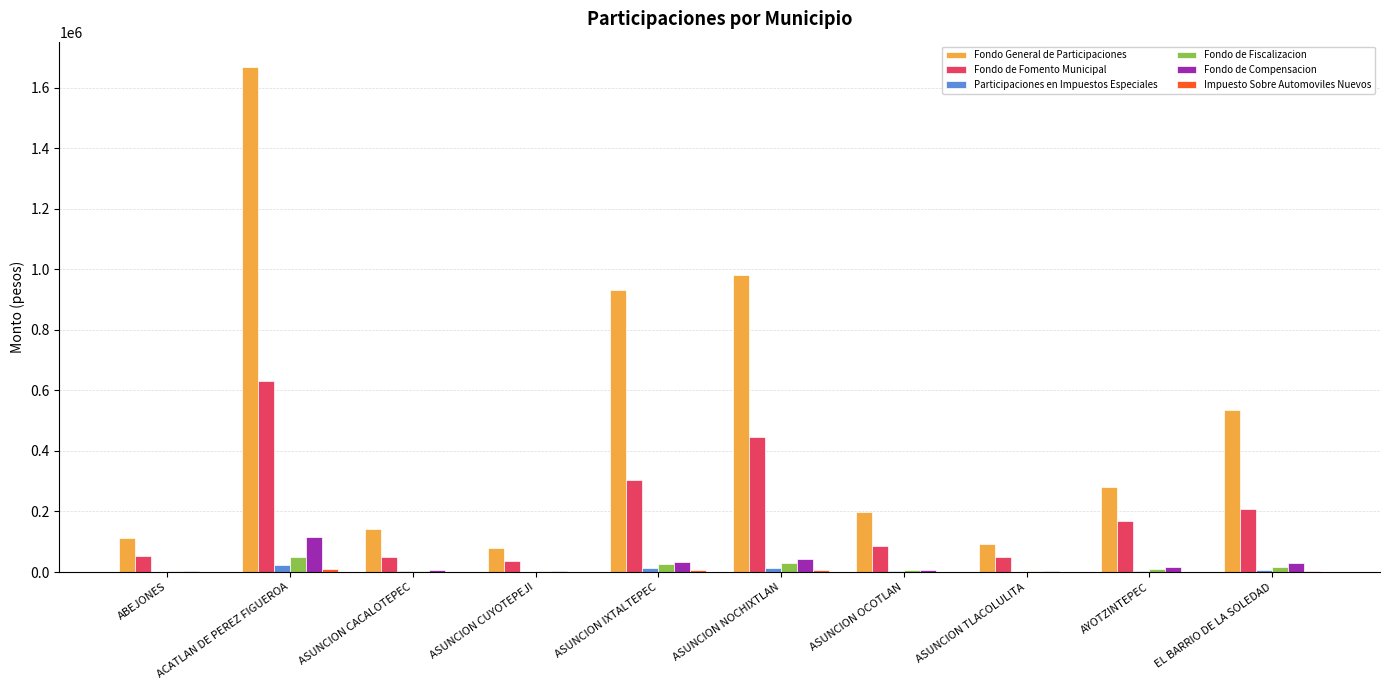

Which series has the largest total across all categories?

Fondo General de Participaciones